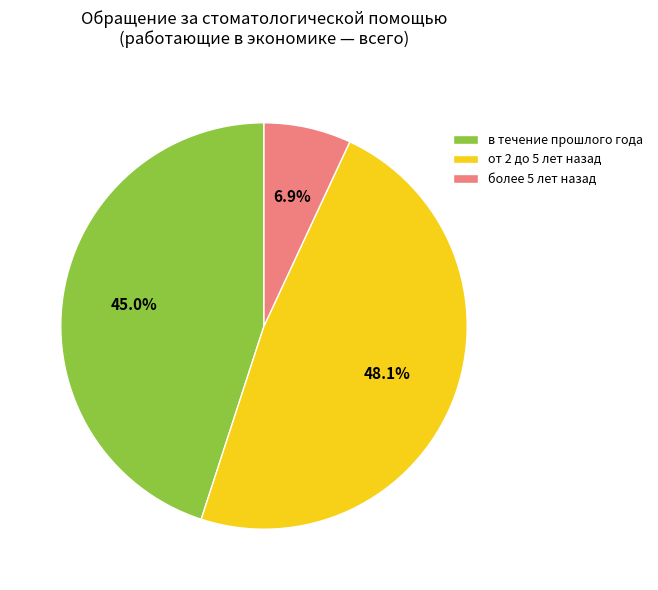

To the nearest percent, what percentage of the pie is от 2 до 5 лет назад?

48%